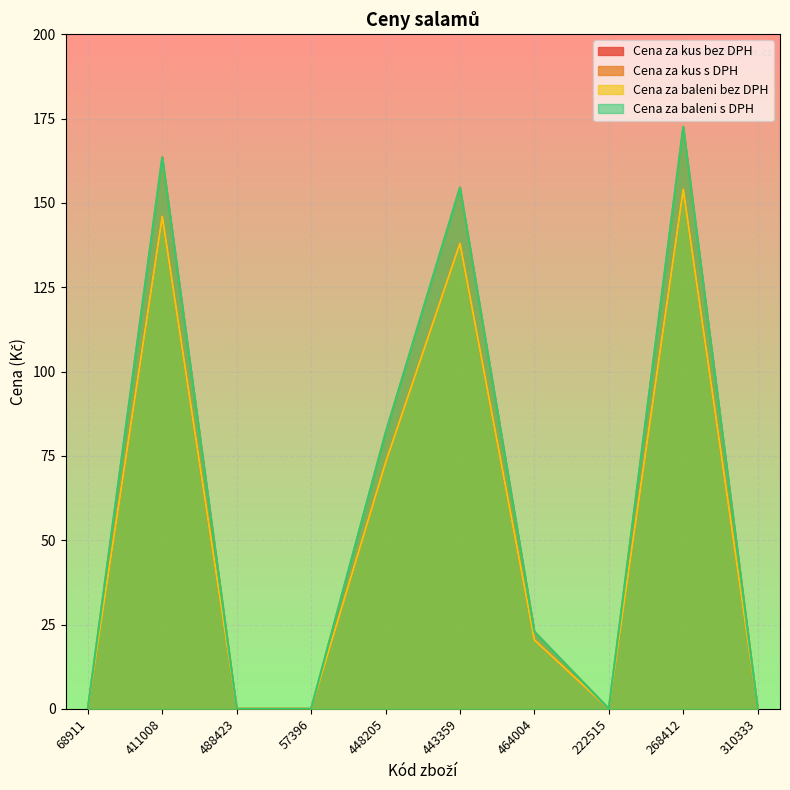

What is the label of the 7th point from the right?

57396